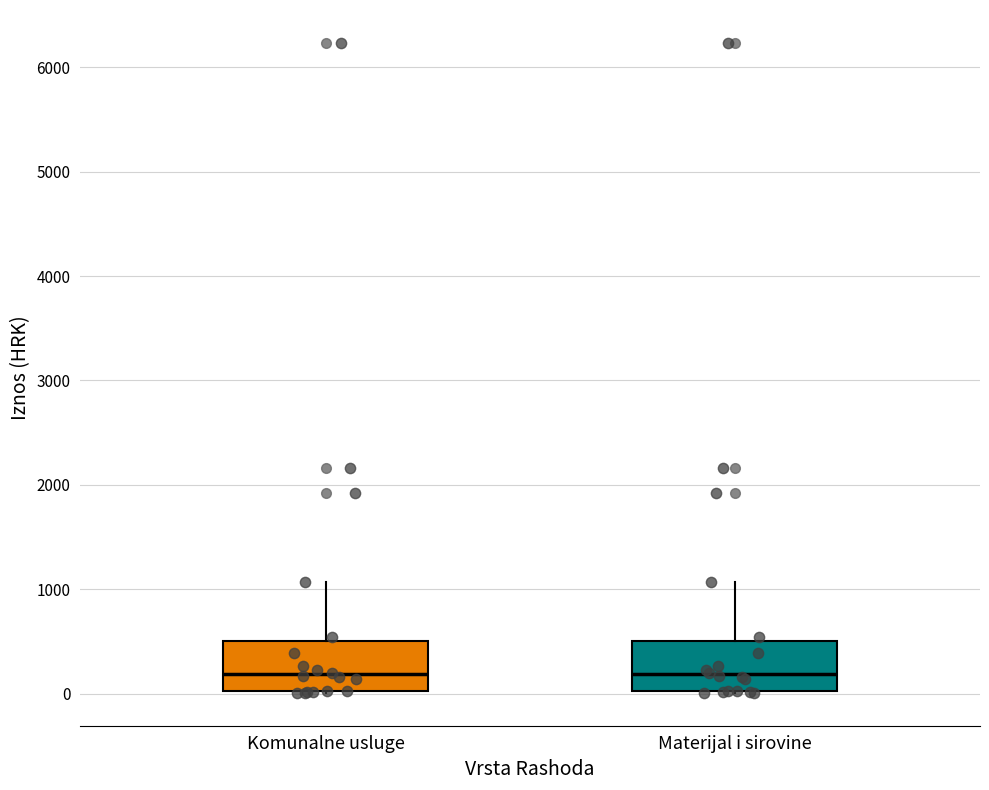

Reading left to right, transcribe this box plot: for each box, give where its median line is, the range the box spans, and where its two whiskers end, as read against the y-axis. The values are not printed on the chart, so give them approximately, as read against the axis.

Komunalne usluge: median 200, box 0 to 500, whiskers 0 to 1100
Materijal i sirovine: median 200, box 0 to 500, whiskers 0 to 1100